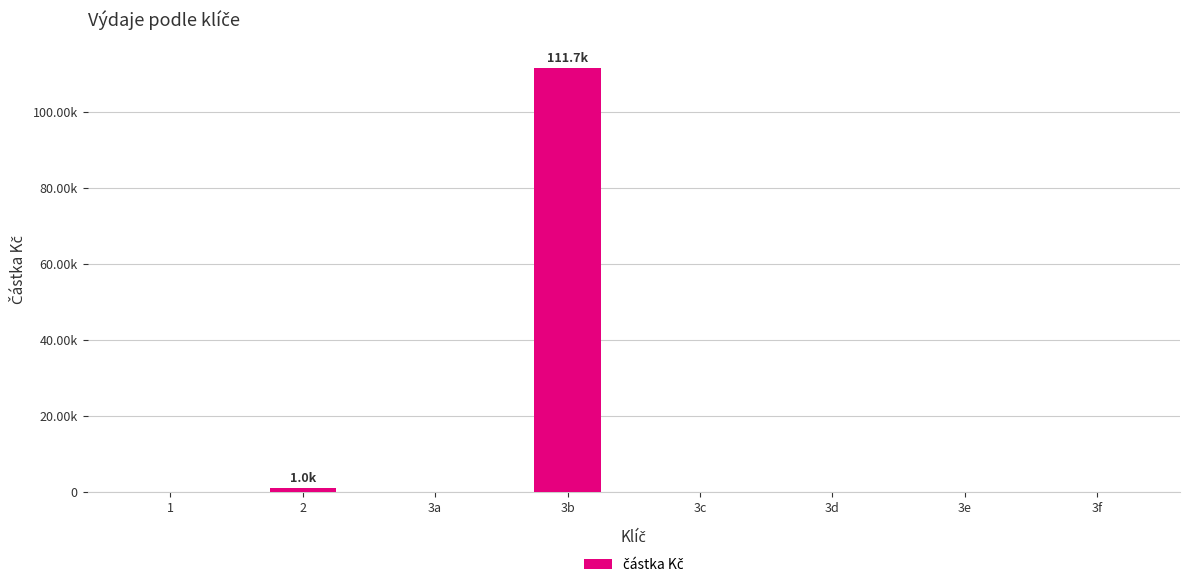

Which has a higher value, 1 or 3a?

1